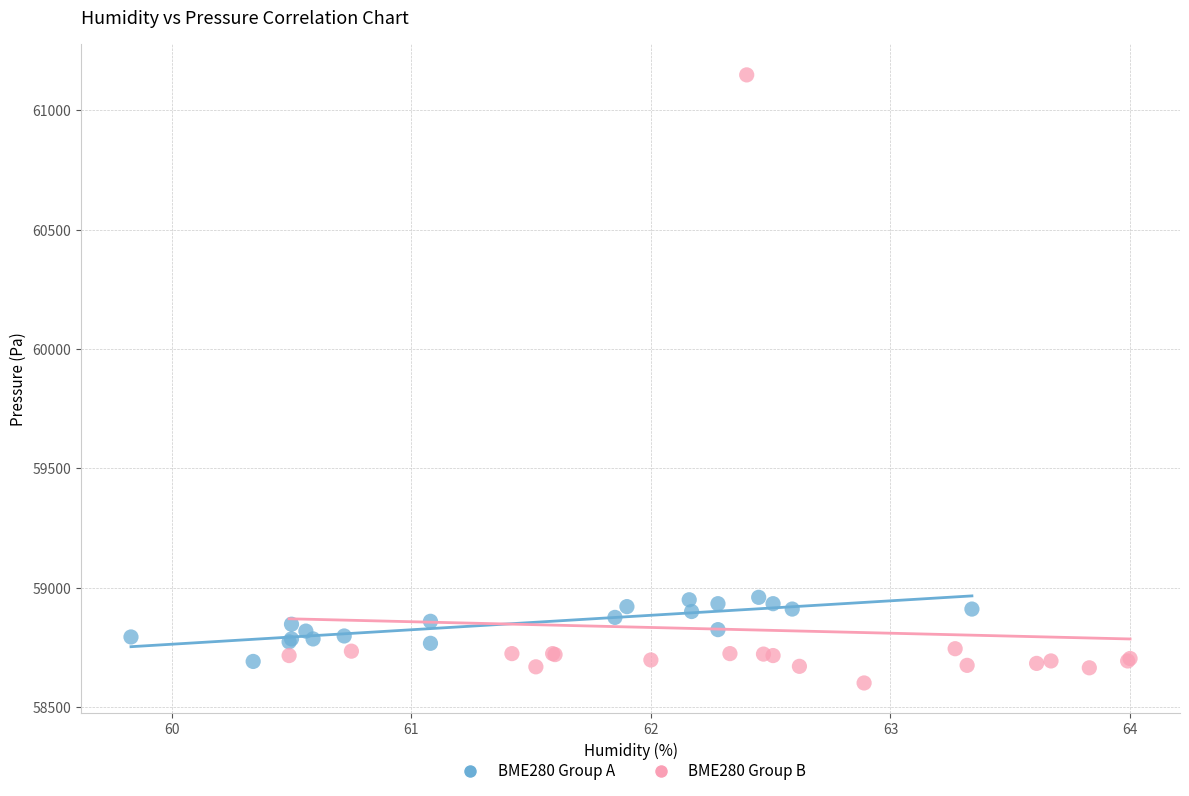

Which series has the widest spread of Y values?

BME280 Group B